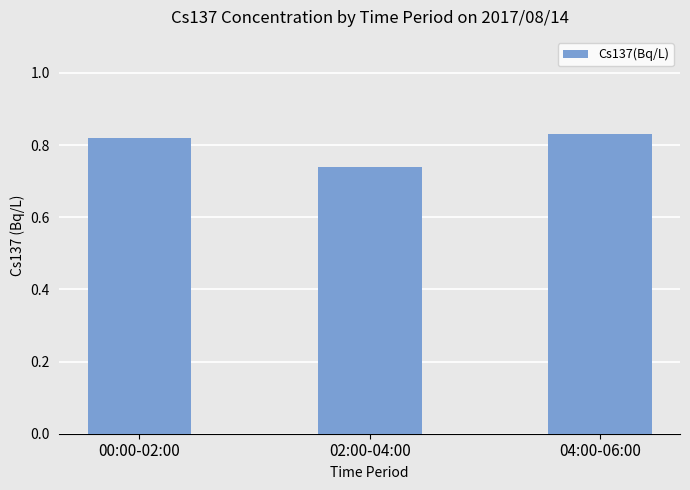

What is the label of the 2nd bar from the right?

02:00-04:00